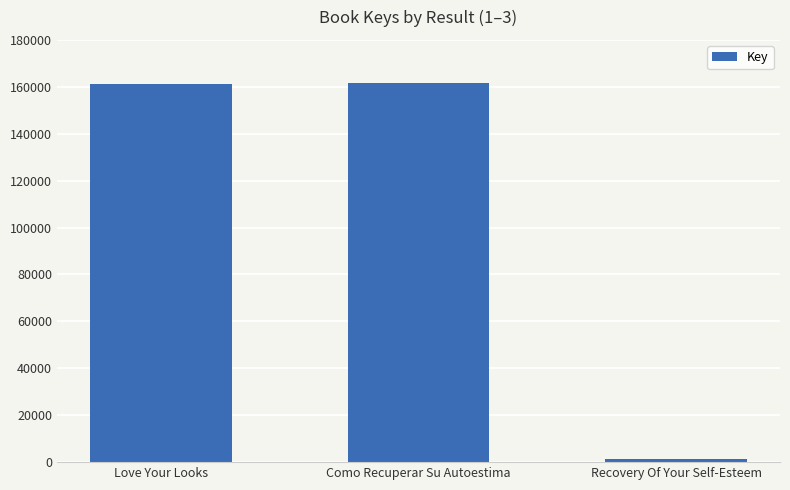

What is the average value?

108138